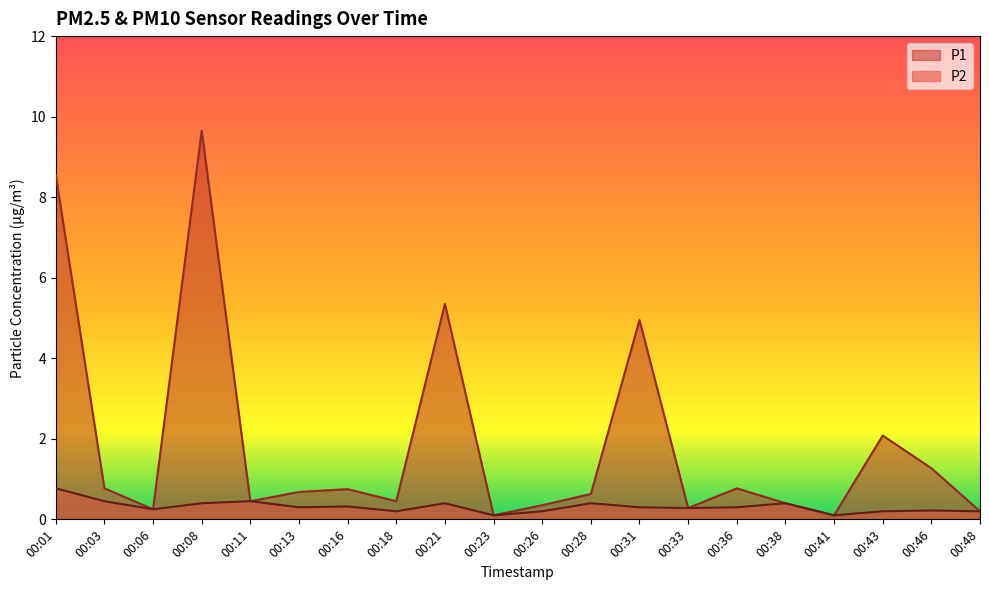

Reading left to right, extract all data points from this chart.

P1: 8.6	0.8	0.2	9.7	0.5	0.7	0.8	0.5	5.3	0.1	0.3	0.6	5.0	0.3	0.8	0.4	0.1	2.1	1.3	0.2
P2: 0.8	0.5	0.2	0.4	0.5	0.3	0.3	0.2	0.4	0.1	0.2	0.4	0.3	0.3	0.3	0.4	0.1	0.2	0.2	0.2